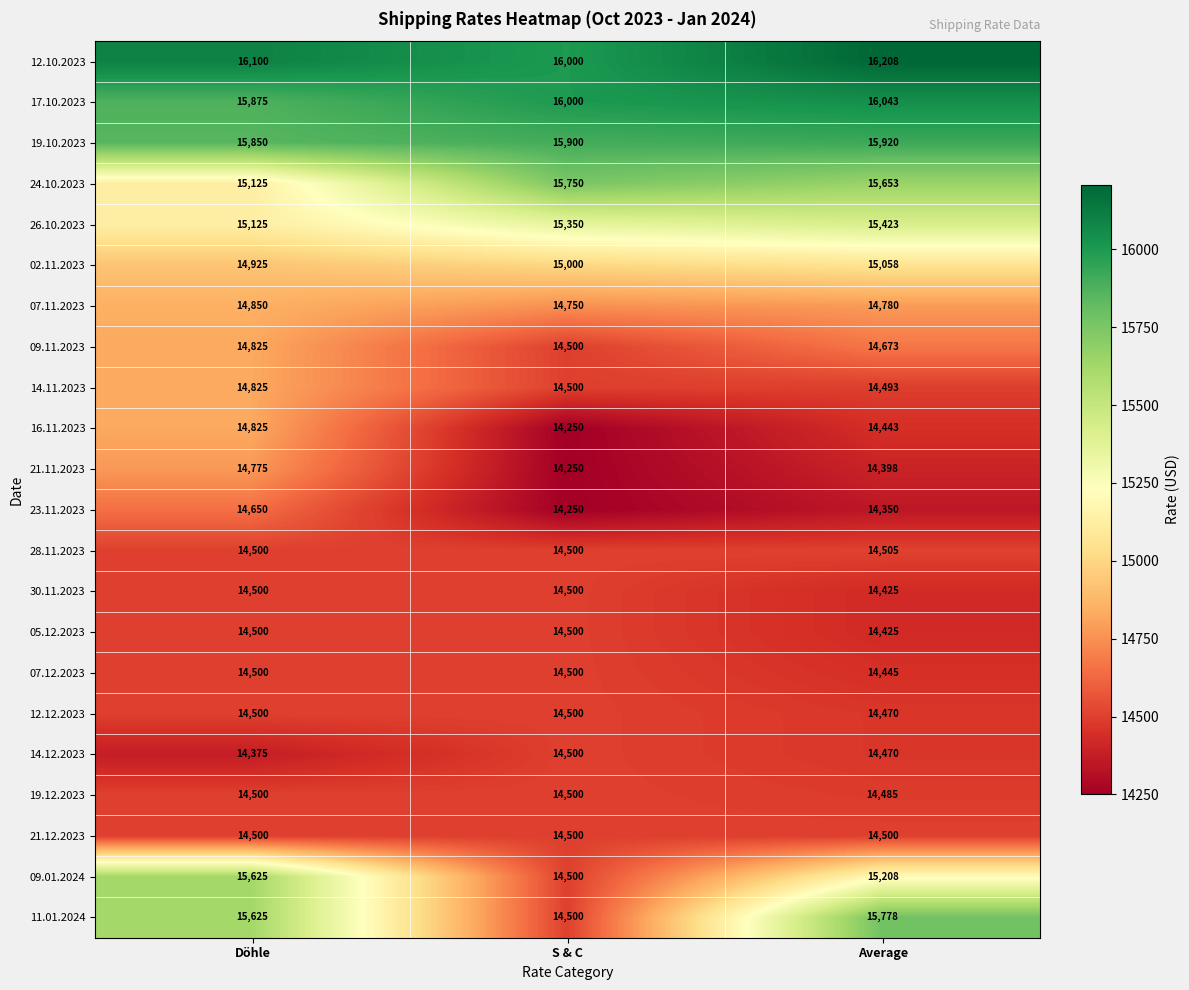

At which category is the sum across all series the highest?

Döhle